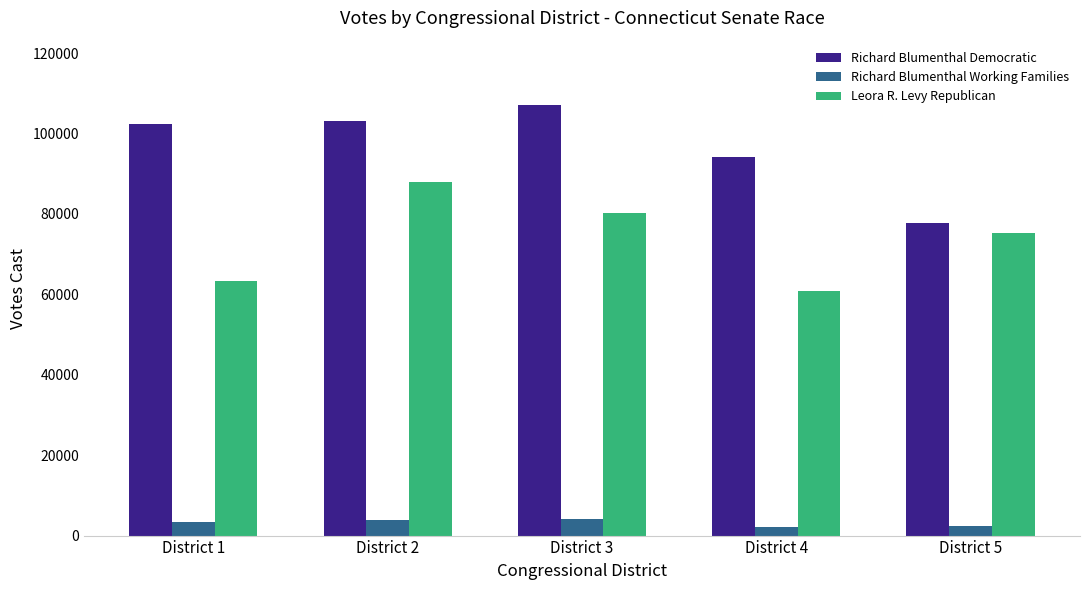

The Leora R. Levy Republican series shows 60836 at District 4. True or false?

True